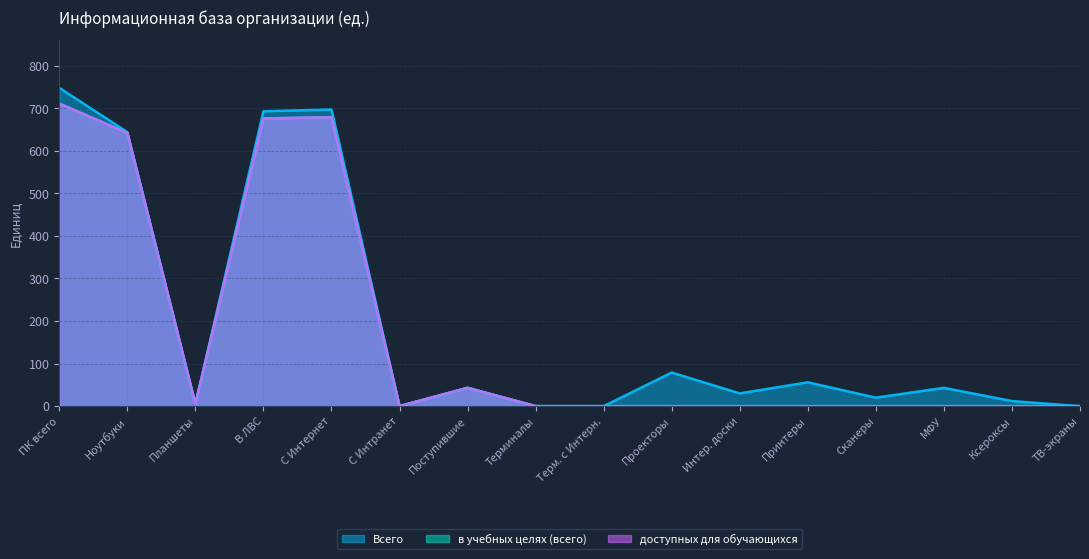

The доступных для обучающихся series shows 1130 at В ЛВС. True or false?

False